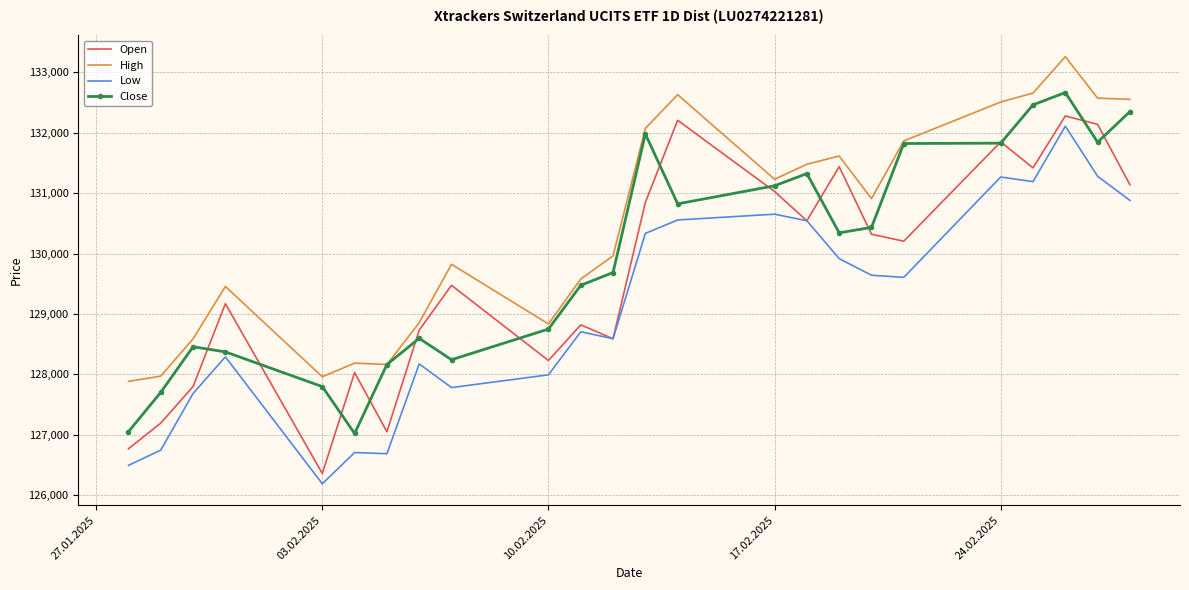

True or false: Low and High intersect in this chart.

False